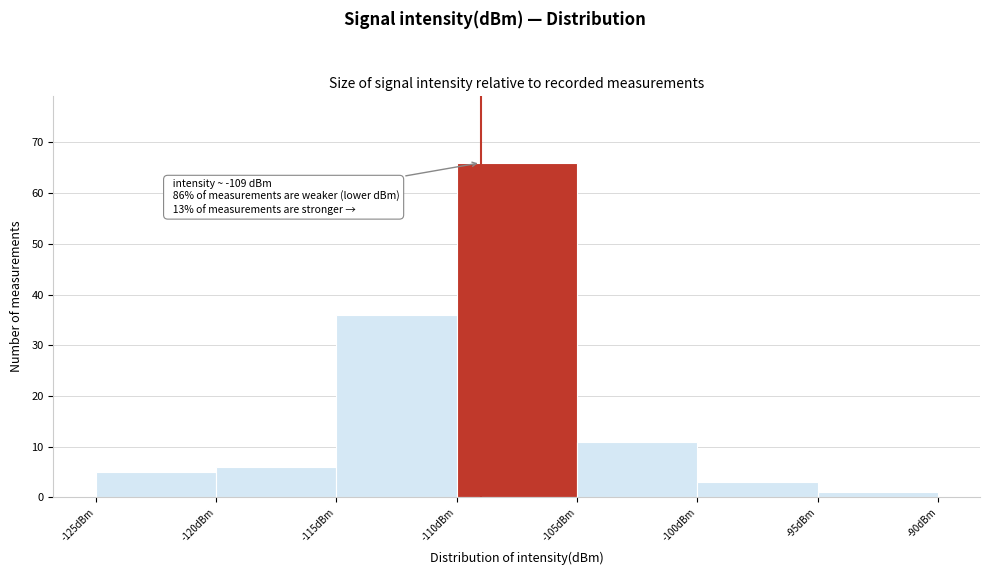

Over which range of the x-axis is the bar tallest?

-110 to -105